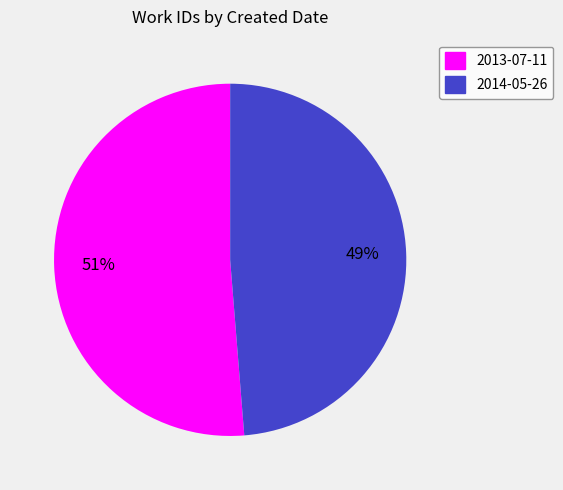

What is the largest slice in the pie chart?

2013-07-11